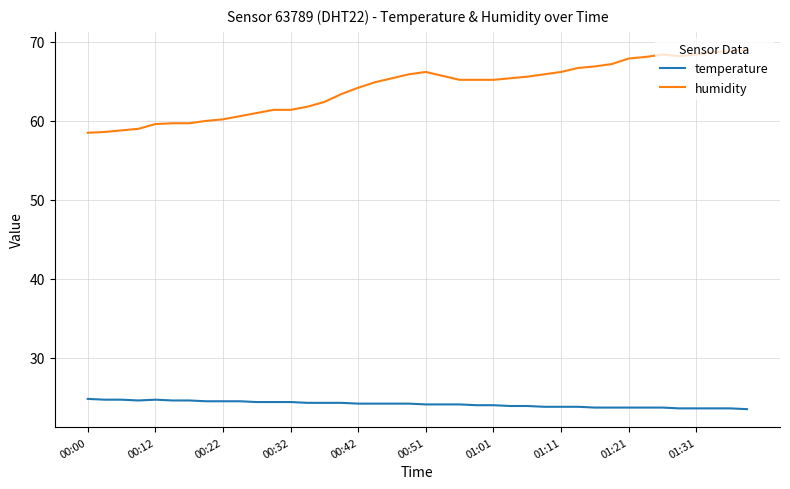

Which series has the largest total across all categories?

humidity